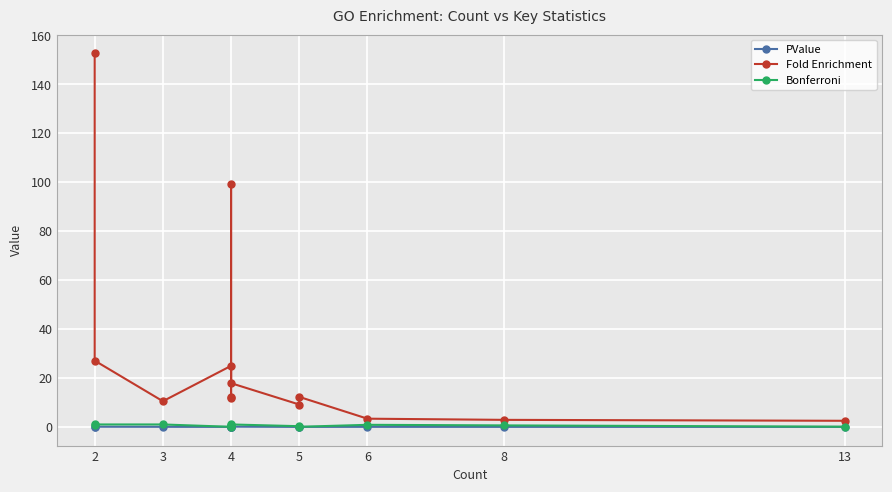

Which label corresponds to the largest value in the chart?

2